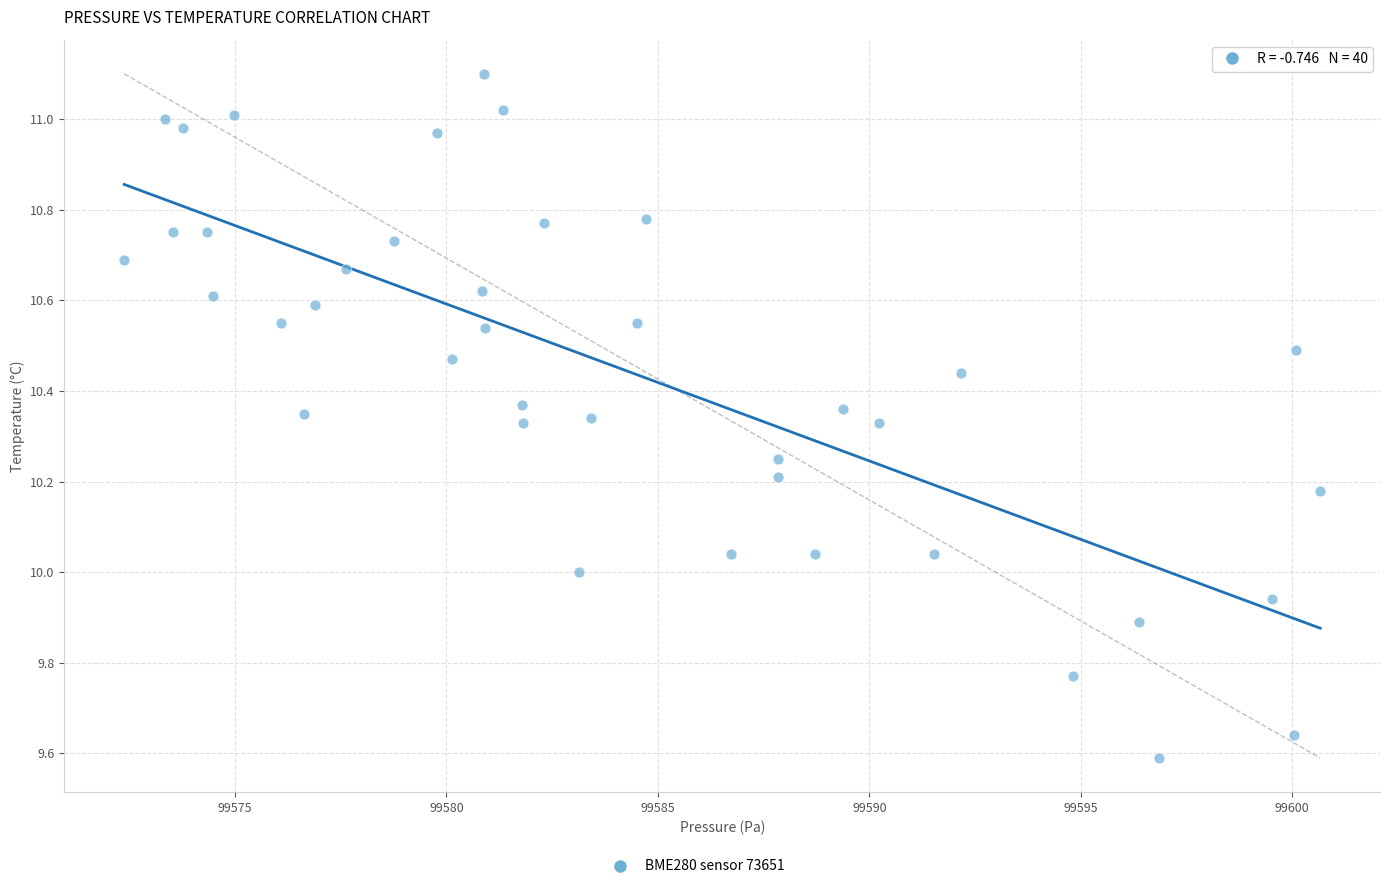

What is the range of Y values (max minus min)?

1.5